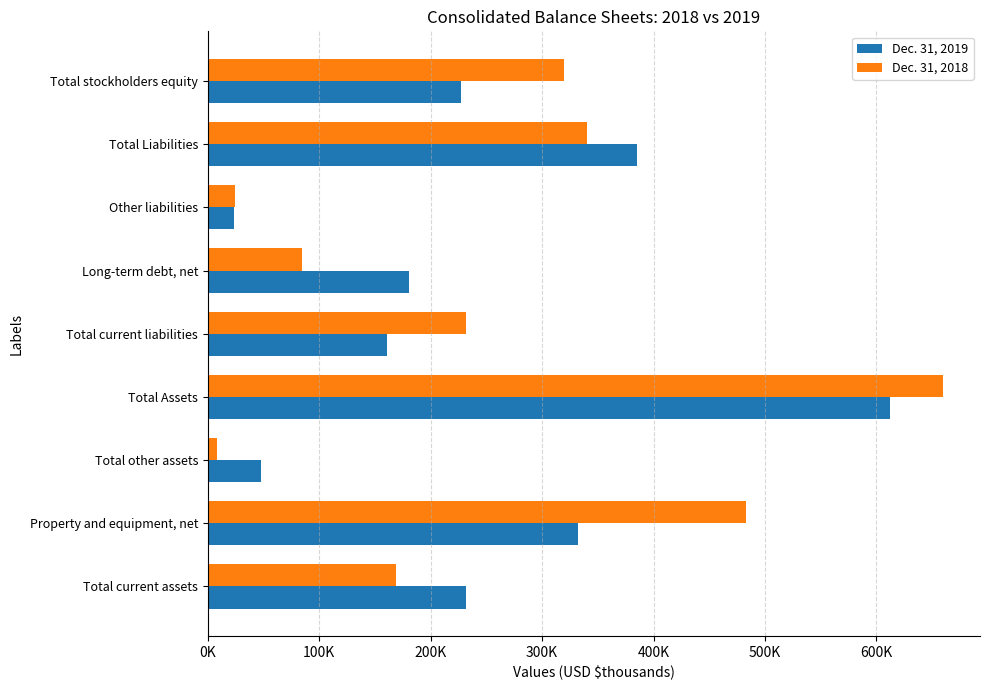

What are all the series names shown in the legend?

Dec. 31, 2019, Dec. 31, 2018